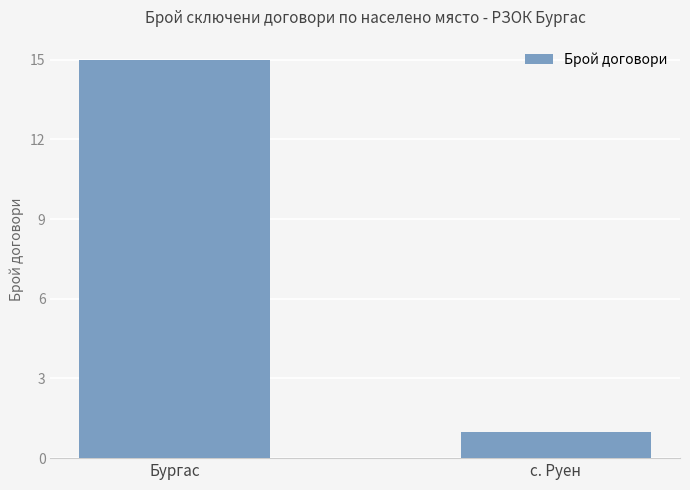

Which label corresponds to the smallest value in the chart?

с. Руен